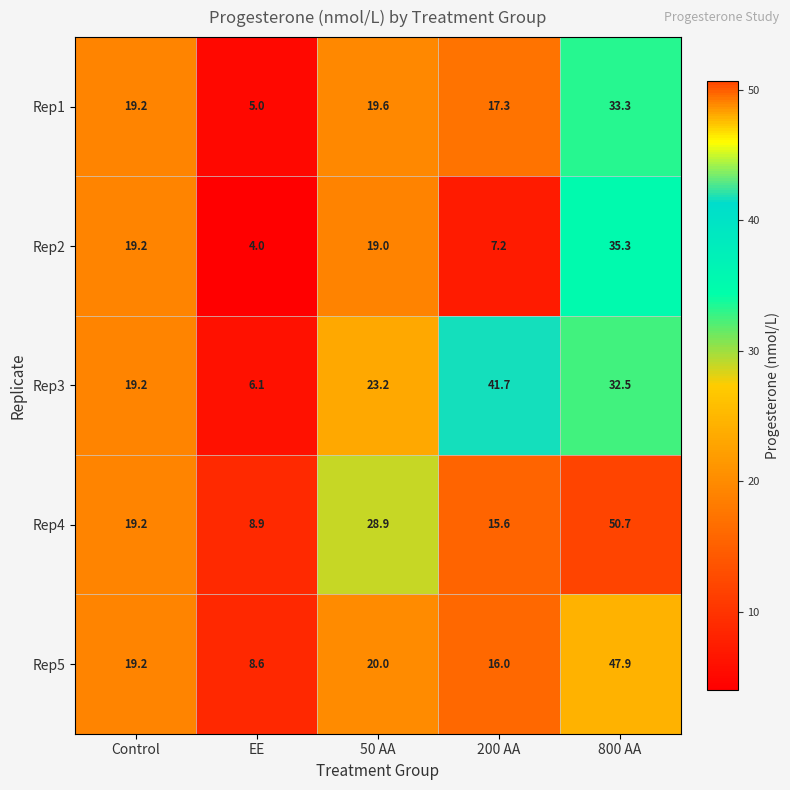

The value of Rep5 at 800 AA is 47.9. True or false?

True